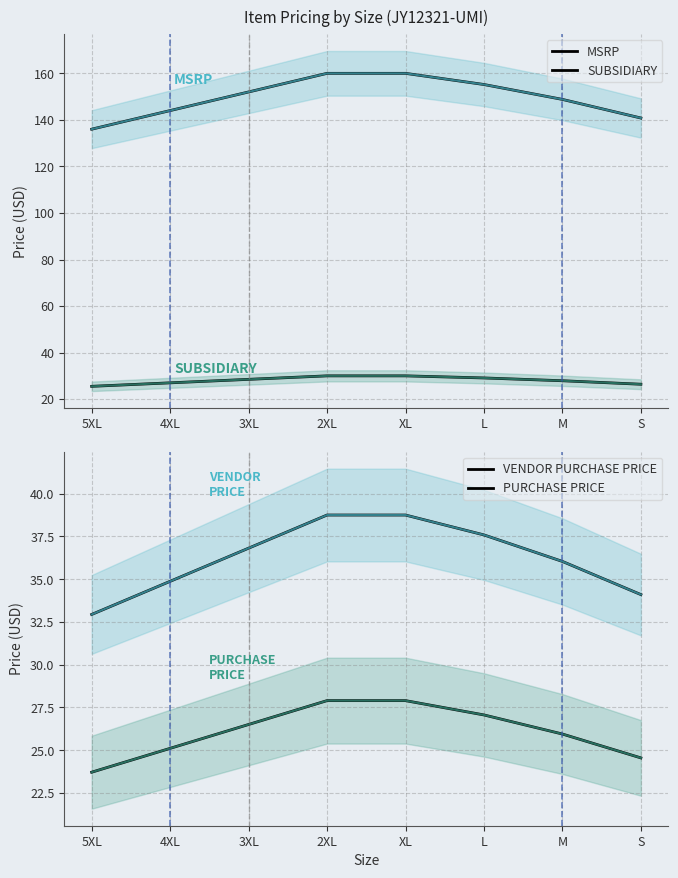

Between L and S, which is larger?

L